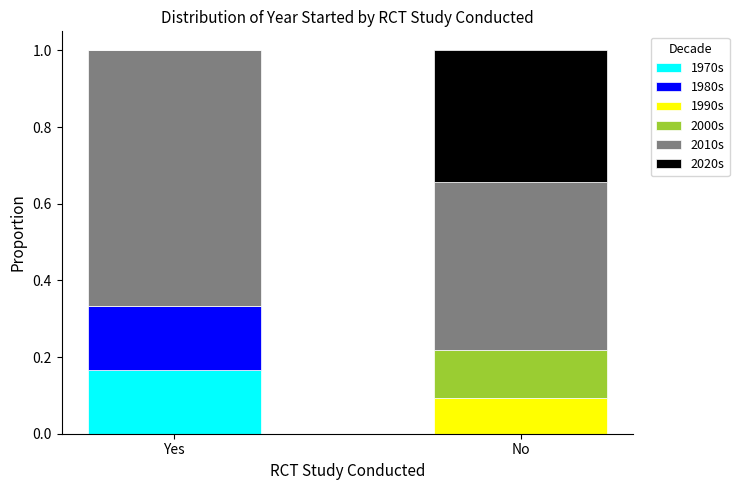

At which label does 1970s reach its peak?

Yes